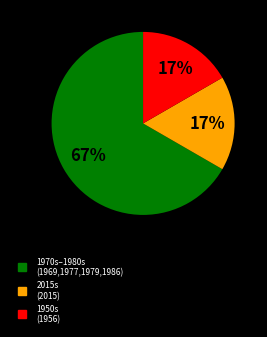

To the nearest percent, what is the average slice percentage?

33%